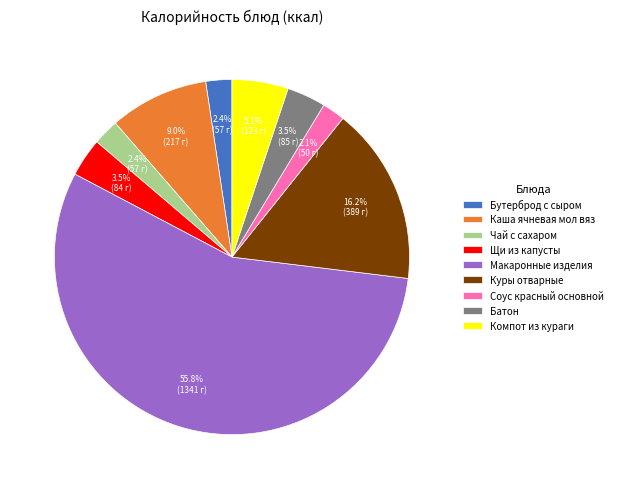

Which has a higher value, Компот из кураги or Куры отварные?

Куры отварные